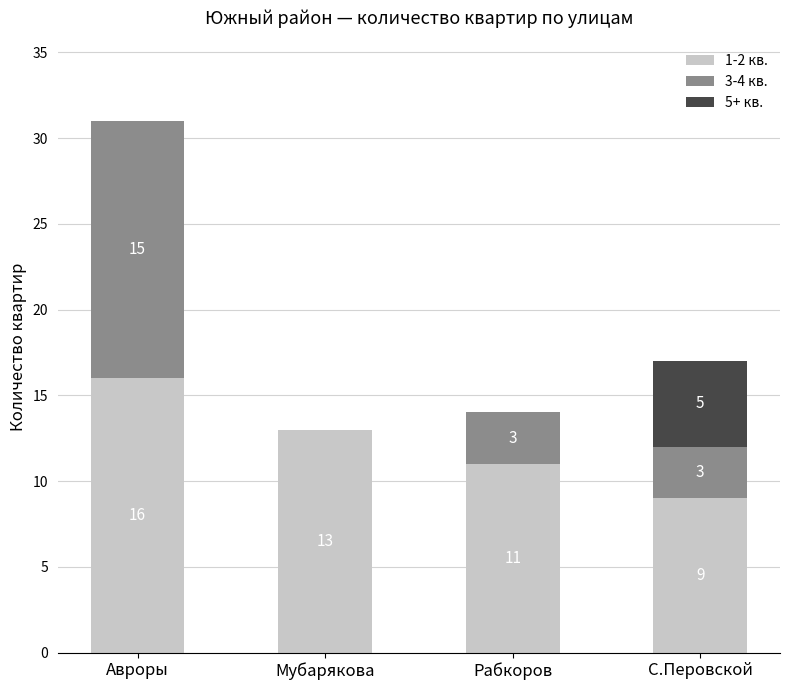

How many 1-2 кв. values are between 11 and 16?

3